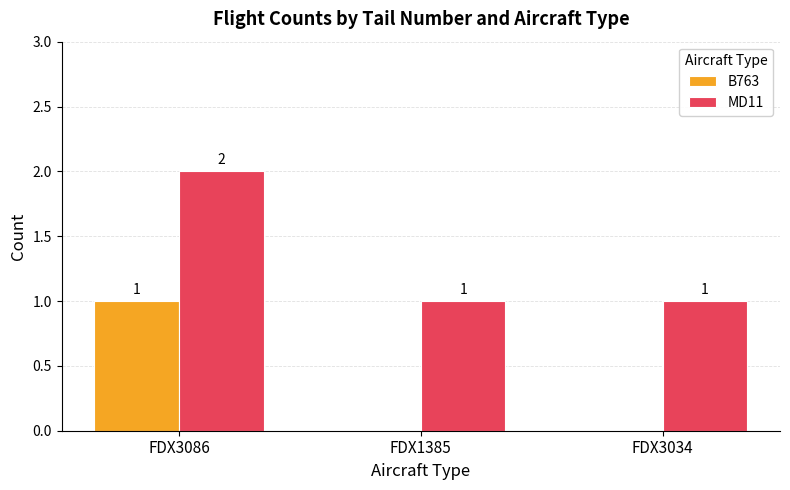

What is the sum of the MD11 values at FDX3034 and FDX3086?

3